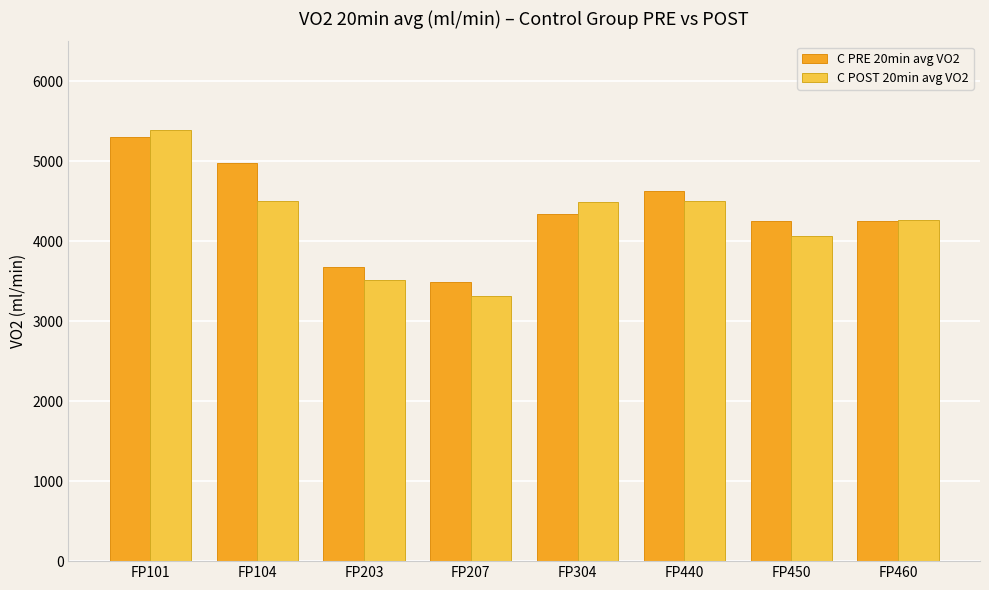

Is it true that C POST 20min avg VO2 equals 3316.7 at FP207?

True